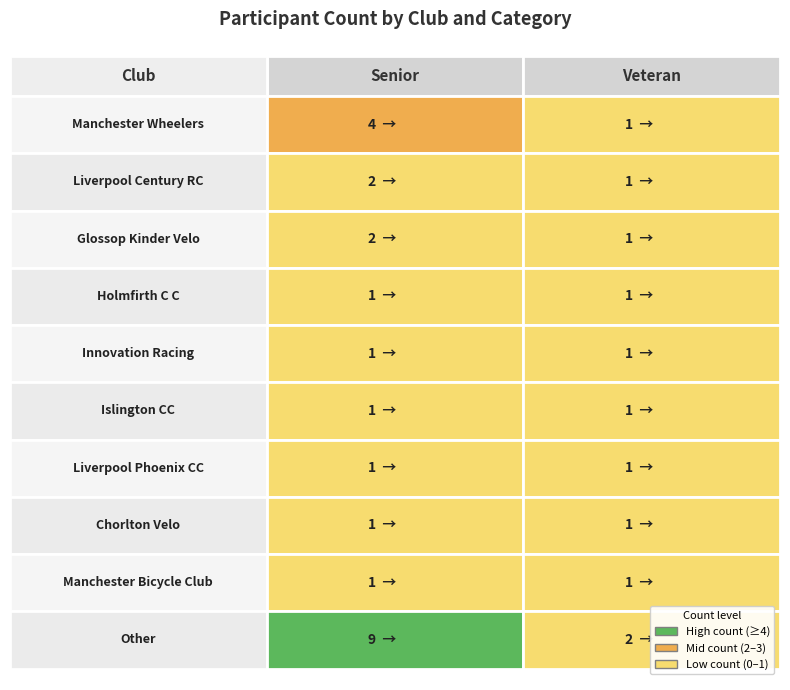

Which category has the highest value across all series?

Senior